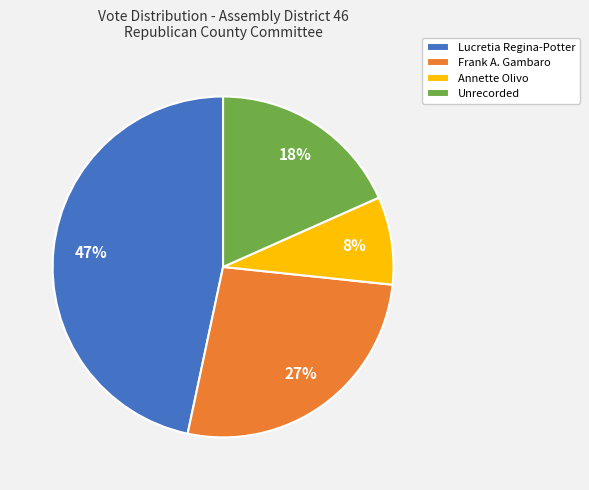

To the nearest percent, what is the average slice percentage?

25%